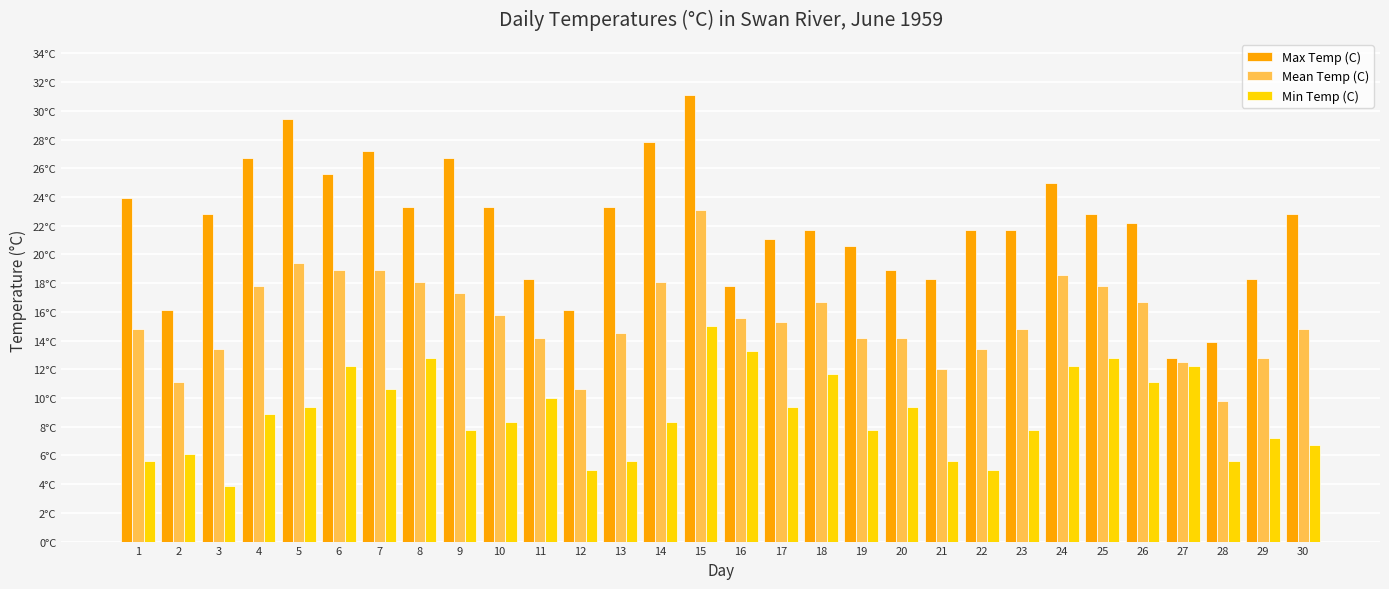

What are all the series names shown in the legend?

Max Temp (C), Mean Temp (C), Min Temp (C)